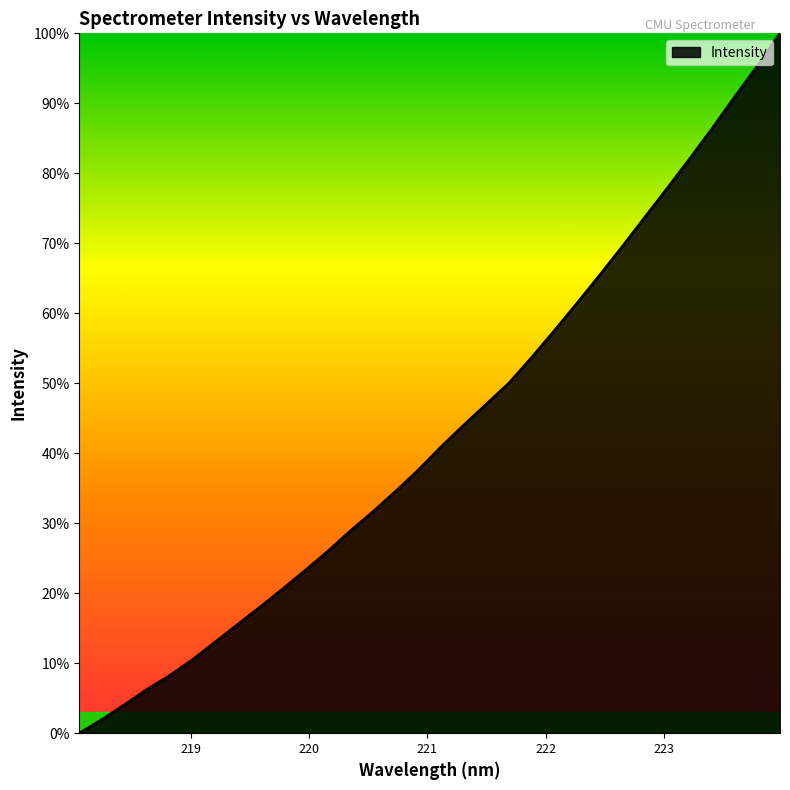

True or false: the data has more than 2 interior local peaks.

False